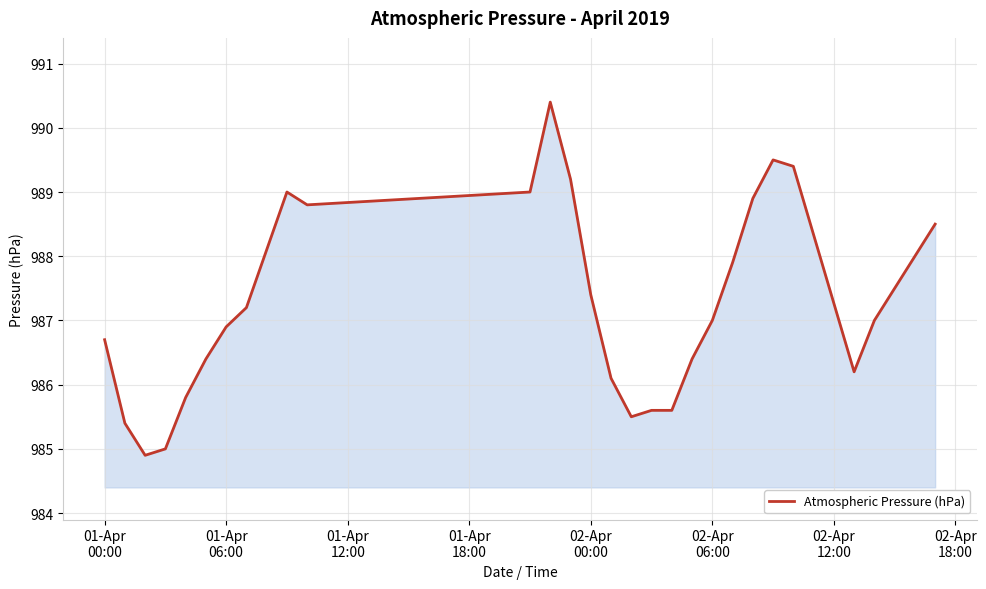

What is the greatest value displayed?

990.4